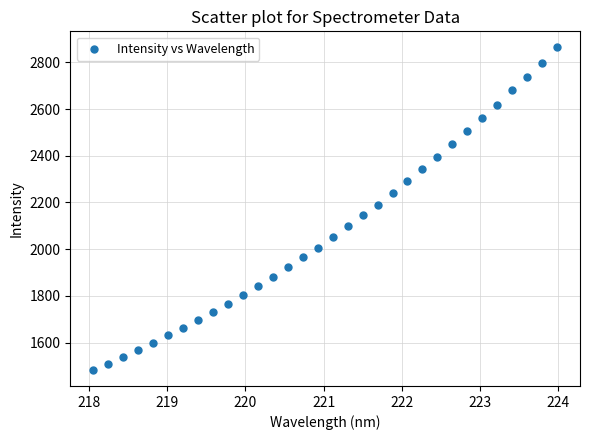

What is the range of Y values (max minus min)?

1379.9